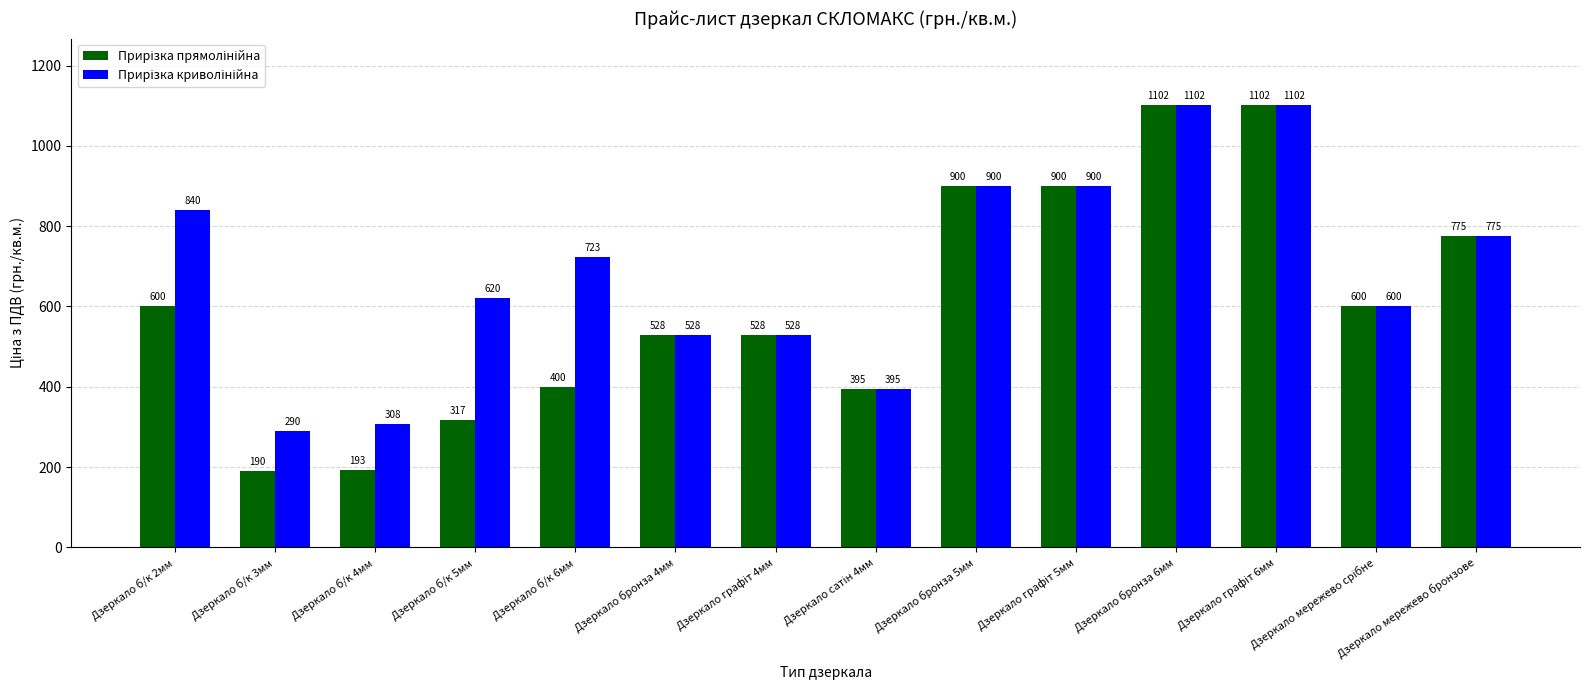

At which category is the sum across all series the highest?

Дзеркало бронза 6мм